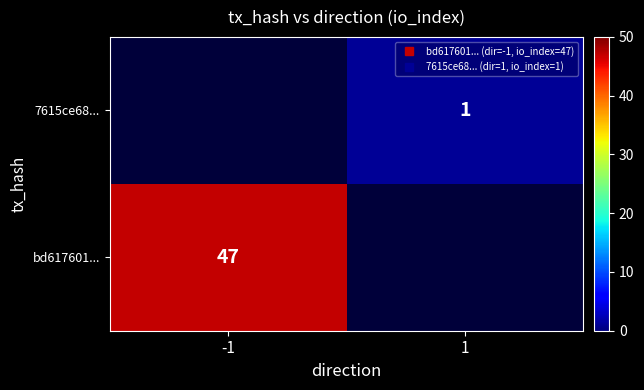

What is the maximum value shown in the chart?

47.0